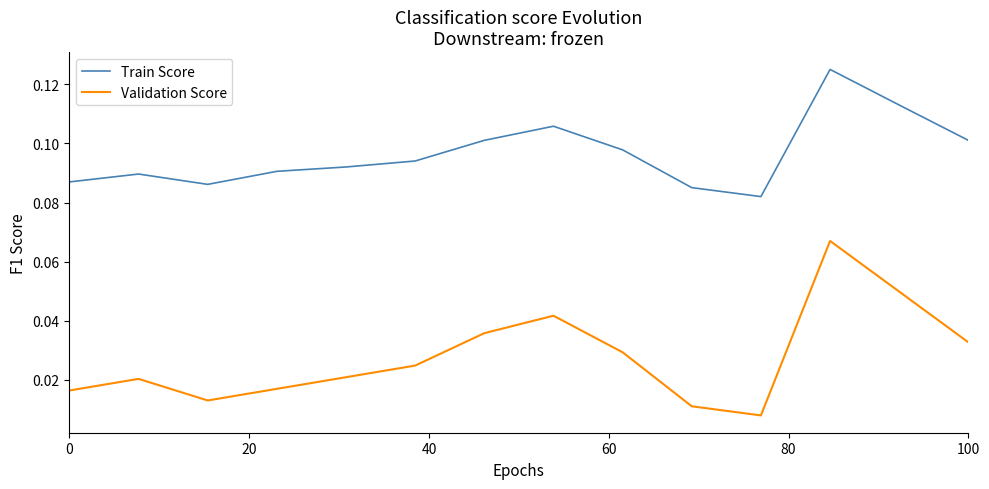

True or false: Train Score and Validation Score intersect in this chart.

False